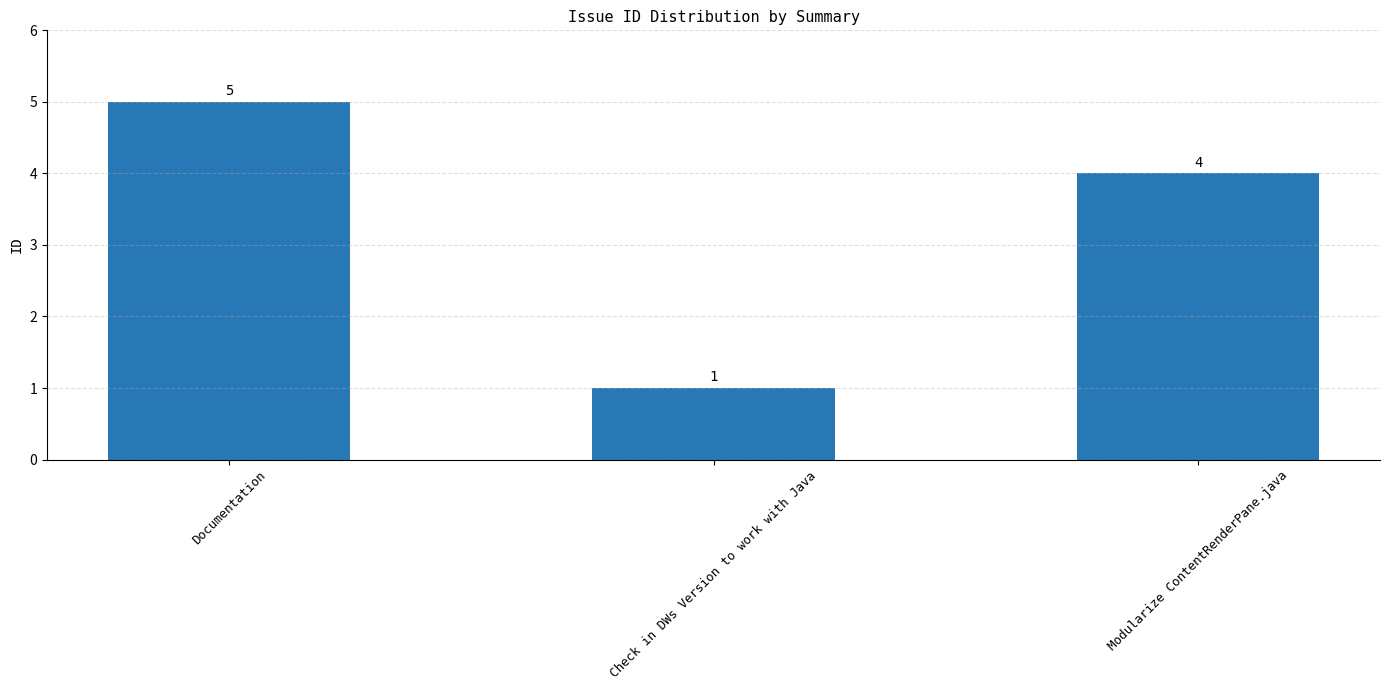

Which label corresponds to the smallest value in the chart?

Check in DWs Version to work with Java